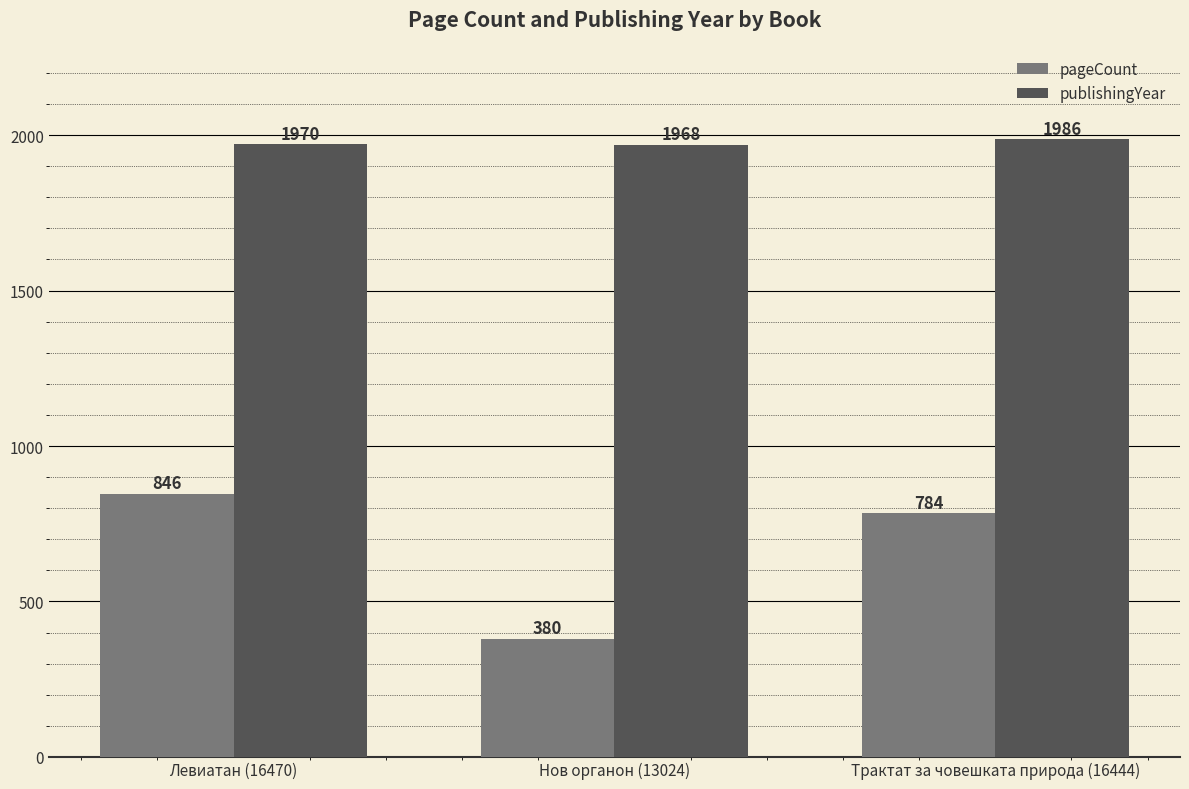

What is the sum of the publishingYear values at Трактат за човешката природа (16444) and Левиатан (16470)?

3956